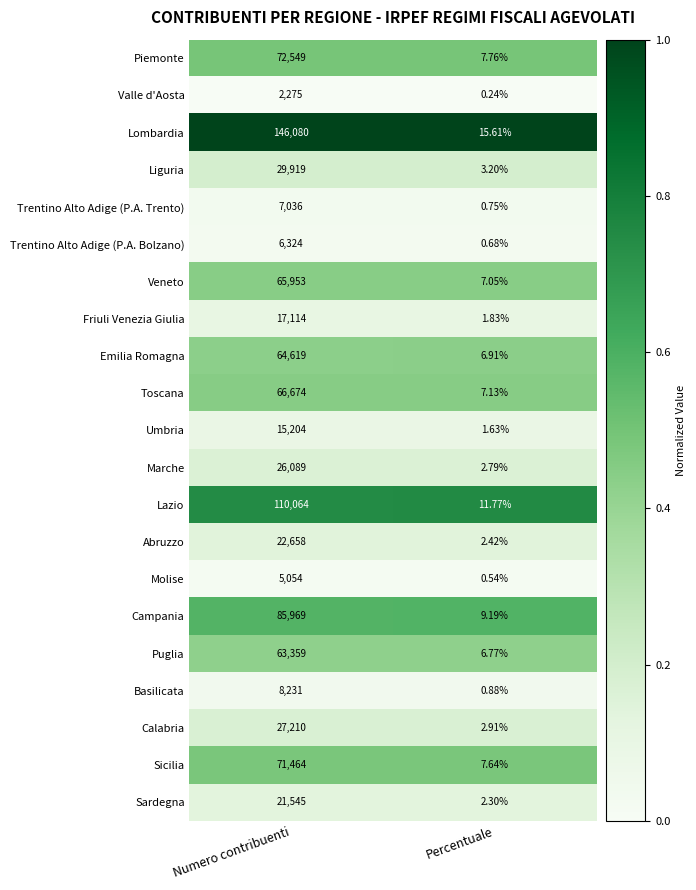

Which series has the largest range (max minus min)?

Lombardia